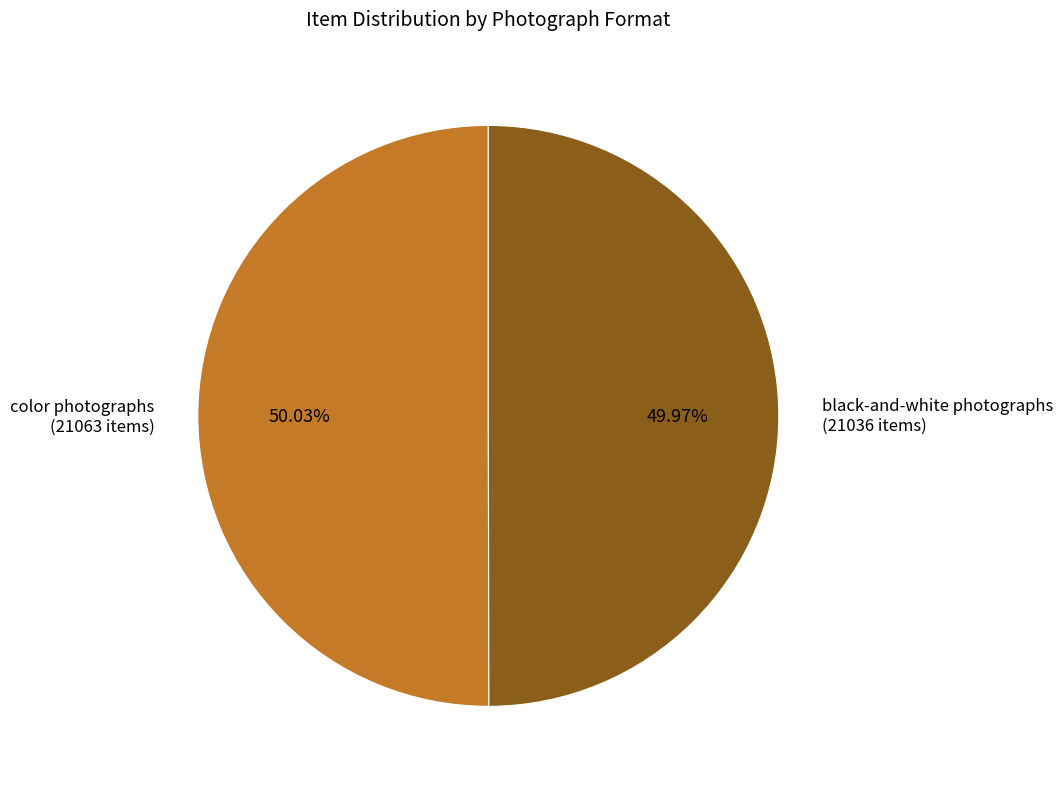

Approximately how many times larger is the value at black-and-white photographs compared to color photographs?

1.0